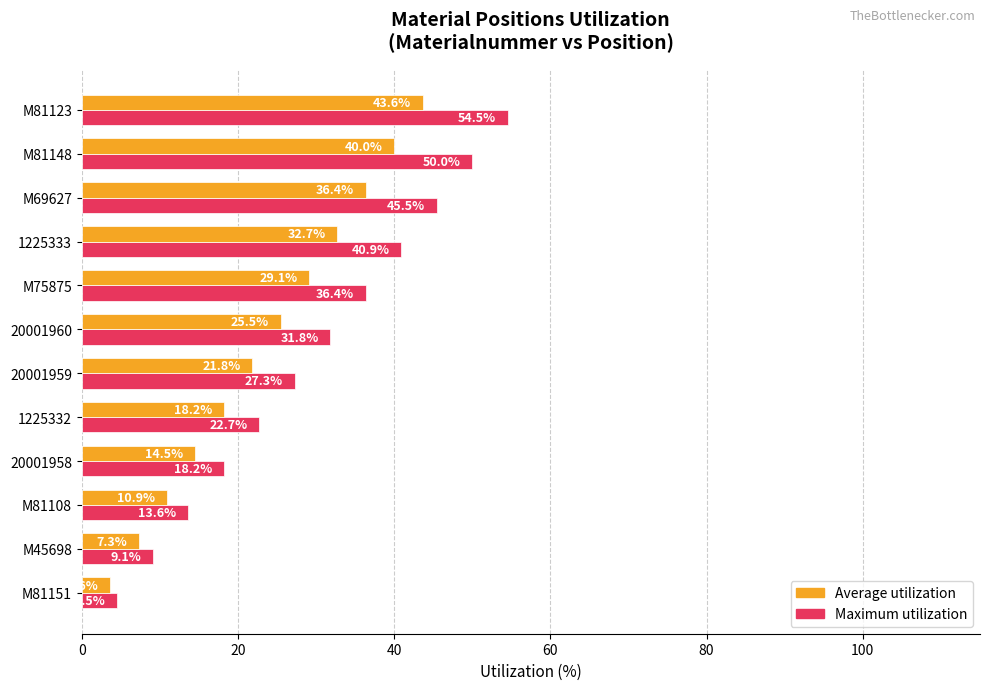

How many data points does each series have?

12